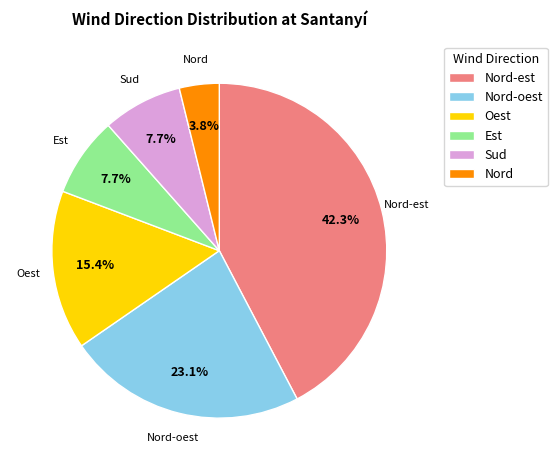

Is Sud the majority of the pie?

No